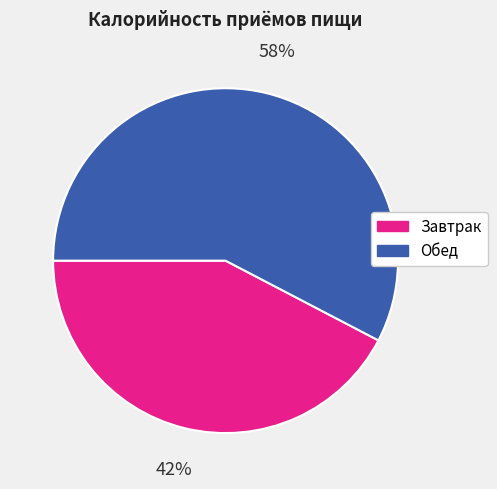

To the nearest percent, what is the average slice percentage?

50%